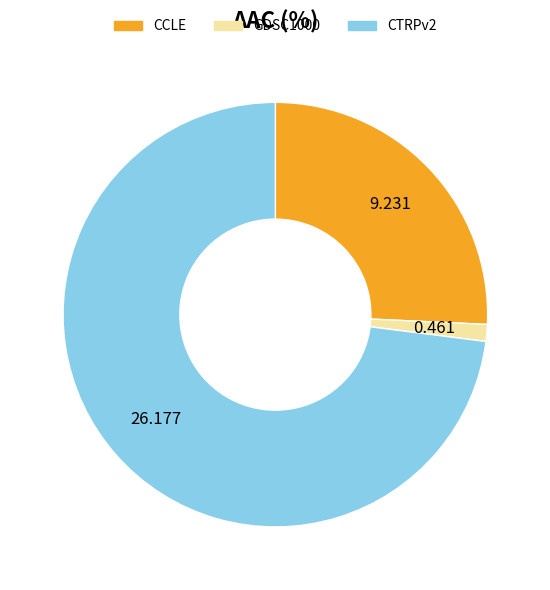

What is the smallest slice in the pie chart?

GDSC1000